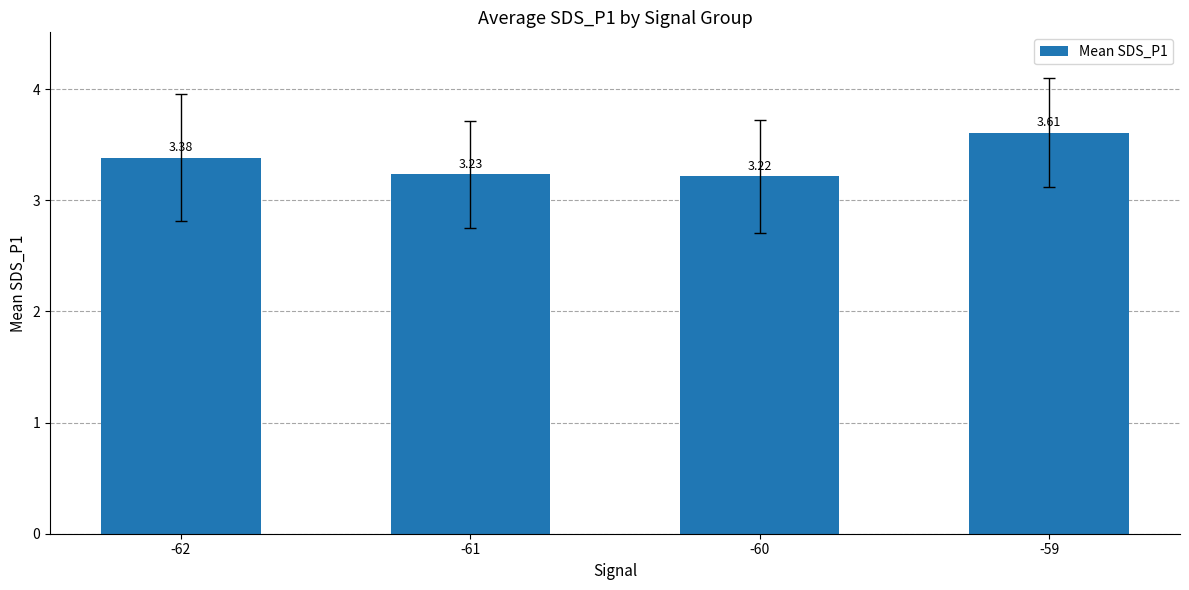

The chart shows a value of 3.2 at -60. True or false?

True